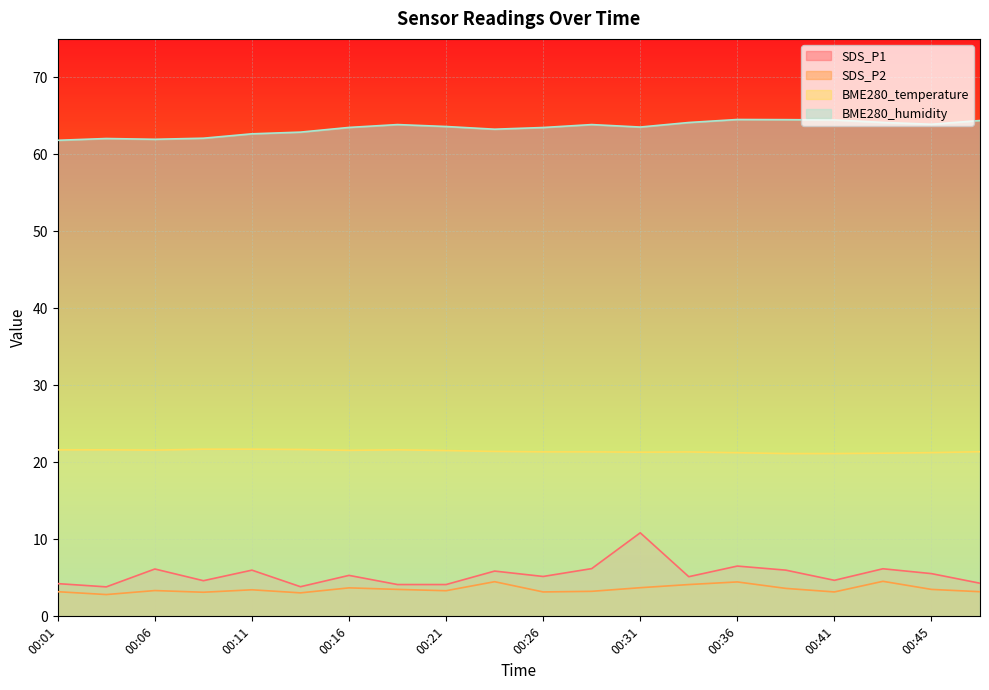

True or false: BME280_humidity and SDS_P2 intersect in this chart.

False